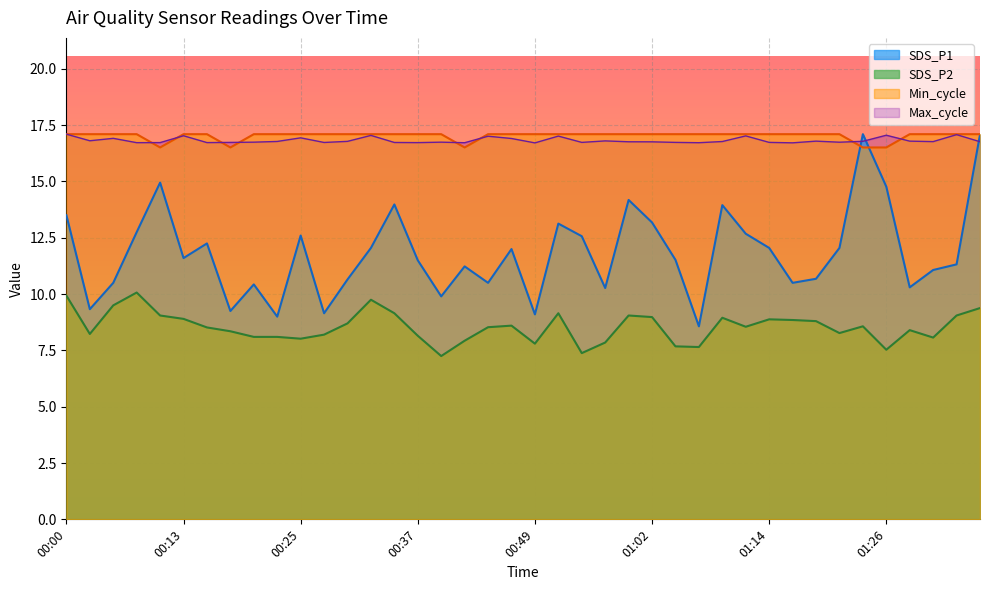

True or false: SDS_P1 and Max_cycle intersect in this chart.

True